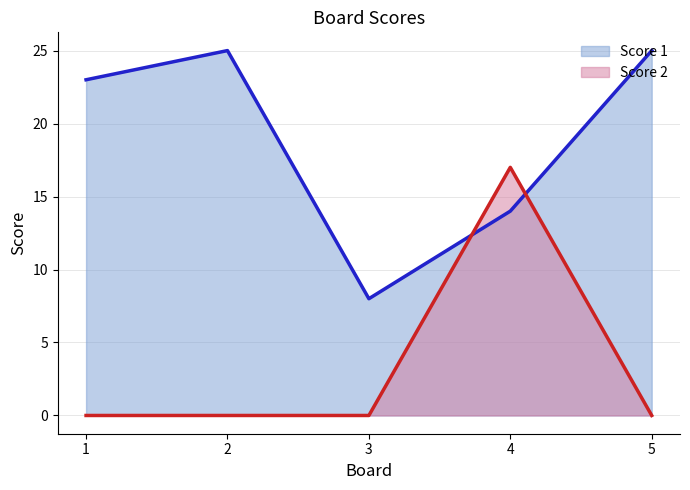

Between 4 and 5, which is larger?

5